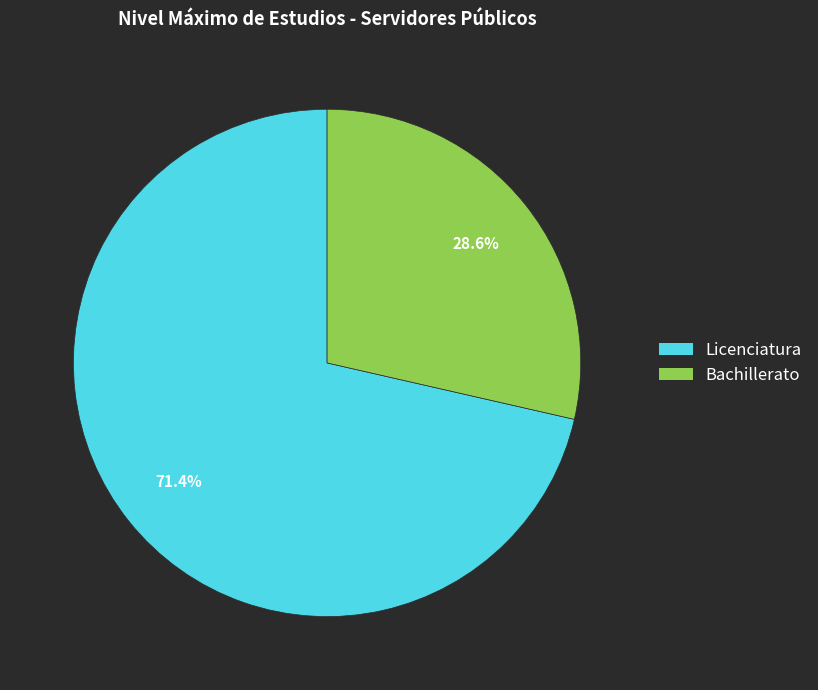

Is there any slice that represents more than half of the pie?

Yes